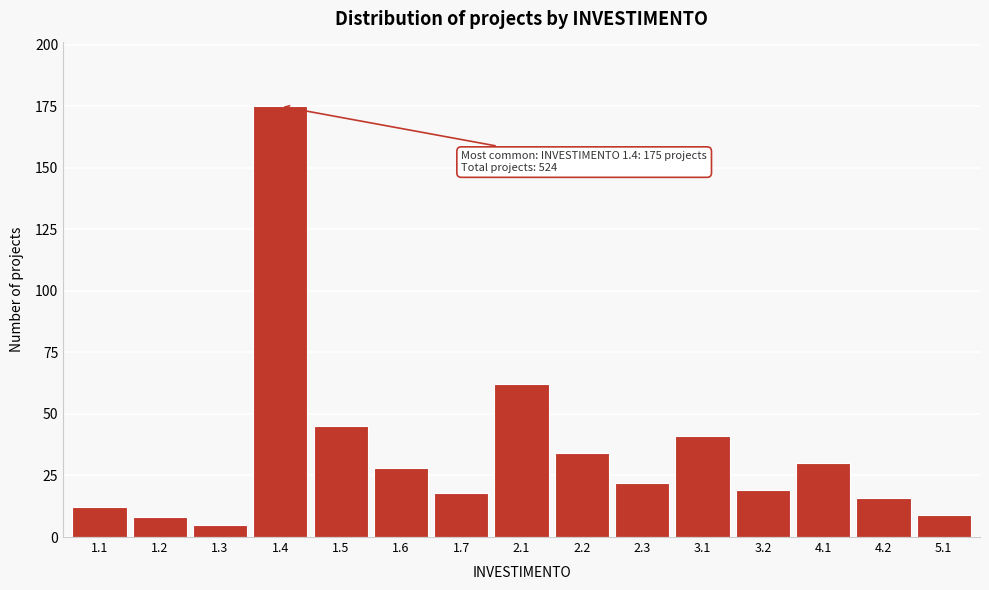

Reading right to left, list all the values displayed in this chart.

9	16	30	19	41	22	34	62	18	28	45	175	5	8	12